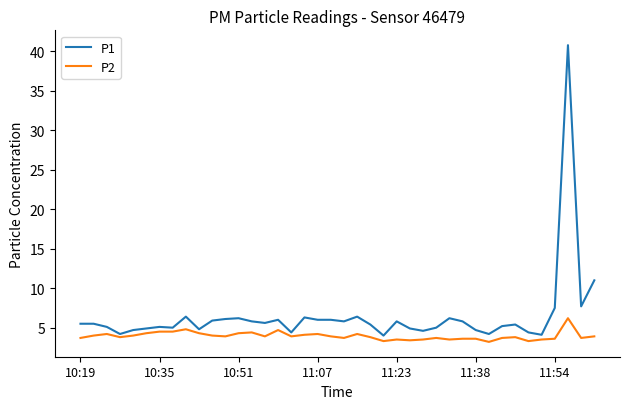

What is the minimum value for P2?

3.2